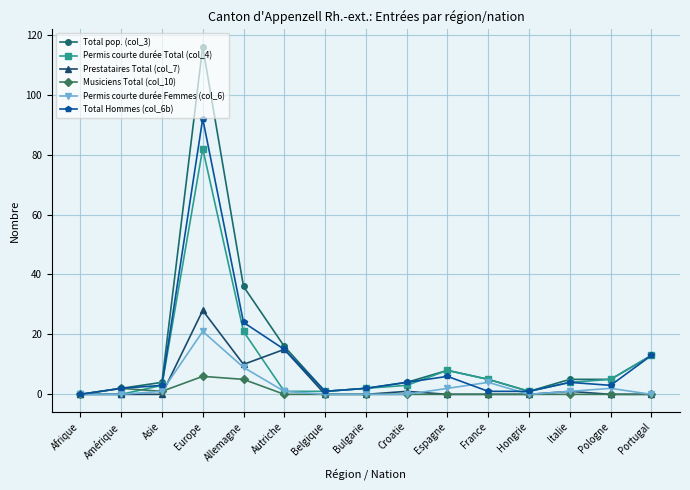

Reading left to right, what are all the values shown in this chart?

Total pop. (col_3): 0	2	4	116	36	16	1	2	4	8	5	1	5	5	13
Permis courte durée Total (col_4): 0	0	3	82	21	1	1	2	3	8	5	1	4	5	13
Prestataires Total (col_7): 0	0	0	28	10	15	0	0	1	0	0	0	1	0	0
Musiciens Total (col_10): 0	2	1	6	5	0	0	0	0	0	0	0	0	0	0
Permis courte durée Femmes (col_6): 0	0	1	21	9	1	0	0	0	2	4	0	1	2	0
Total Hommes (col_6b): 0	2	3	92	24	15	1	2	4	6	1	1	4	3	13